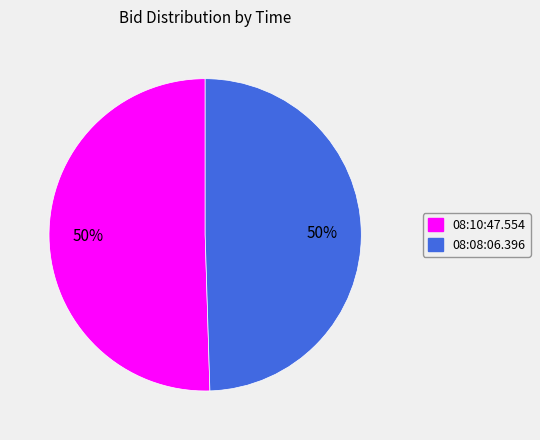

How many segments does this pie chart have?

2